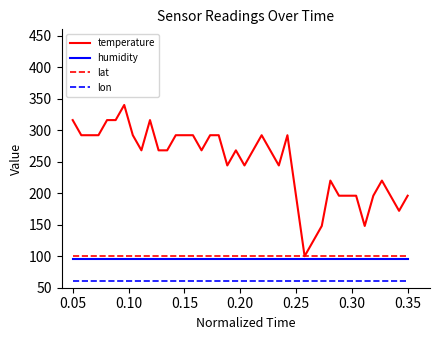

What is the average value of the lon series?

60.0